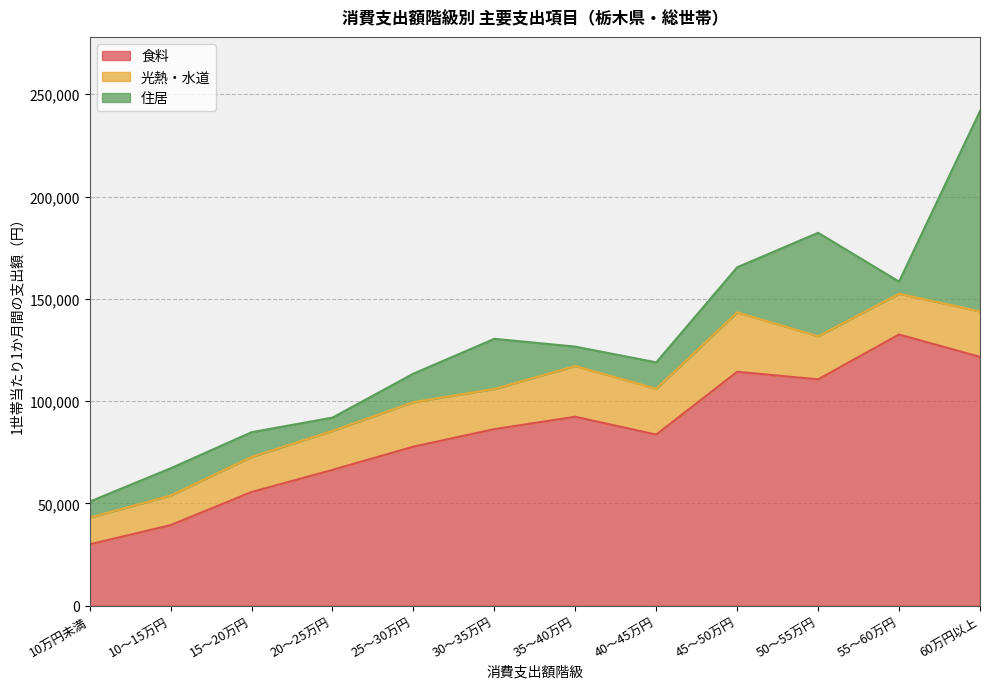

In 食料, how many points are higher than both neighbors (excluding endpoints)?

3